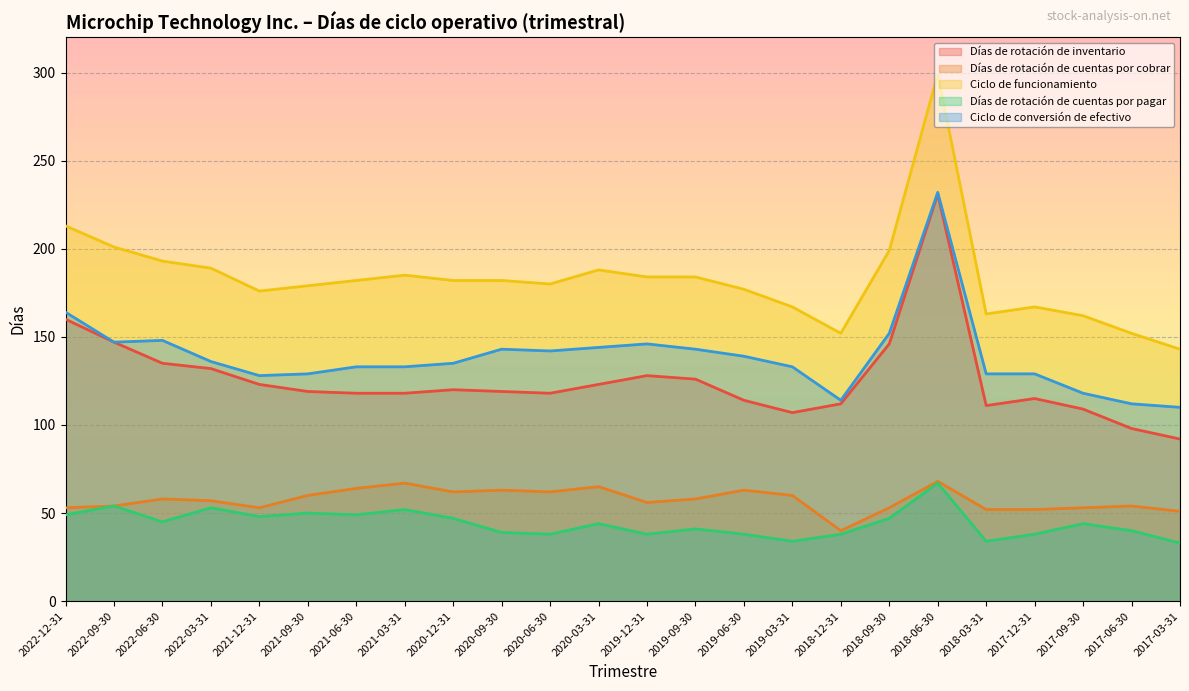

True or false: Ciclo de conversión de efectivo and Días de rotación de cuentas por pagar cross at least once.

False